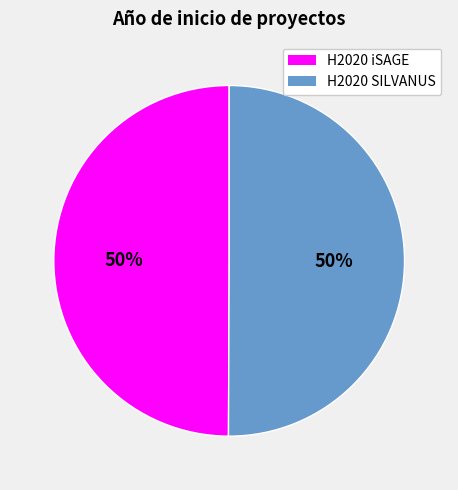

Count the number of slices in the pie.

2